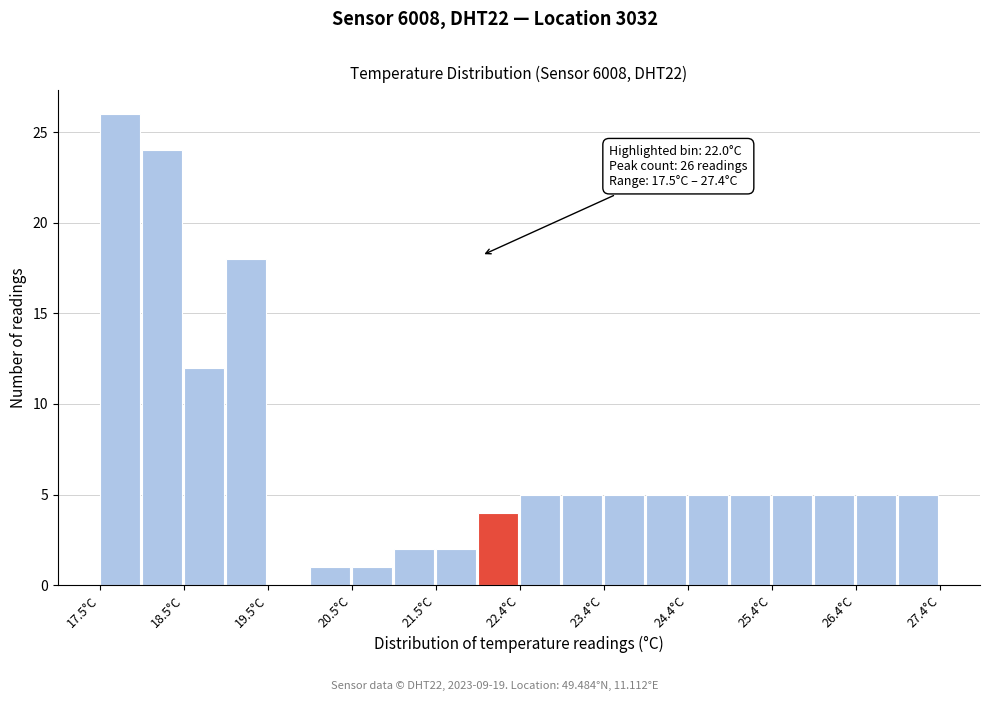

Over which range of the x-axis is the bar tallest?

17.5 to 18.0